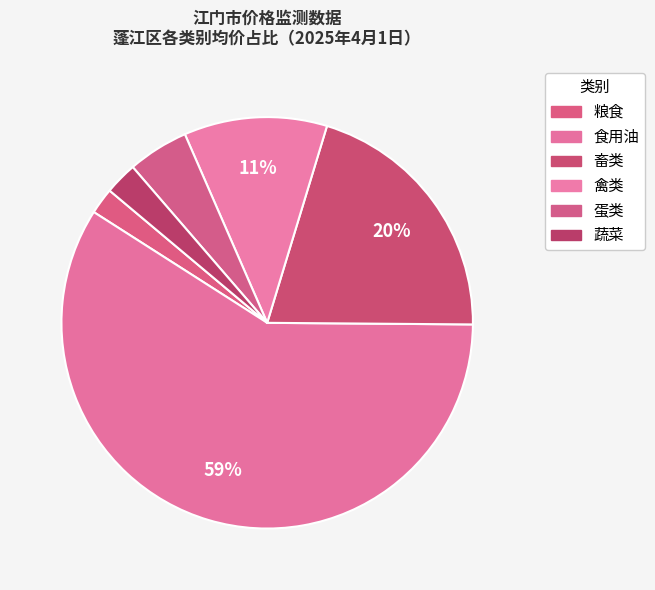

Which slice is the largest?

2、食用油